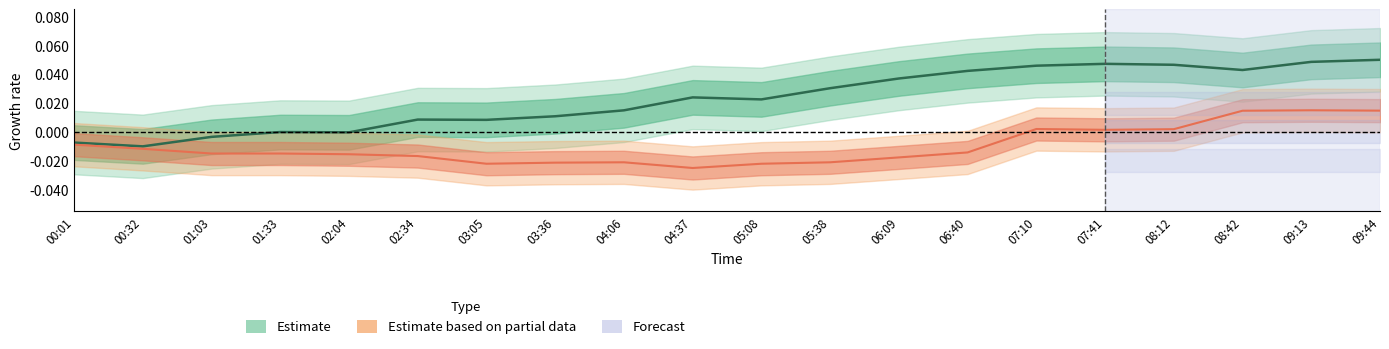

At how many categories does at least one series exceed 0?

15